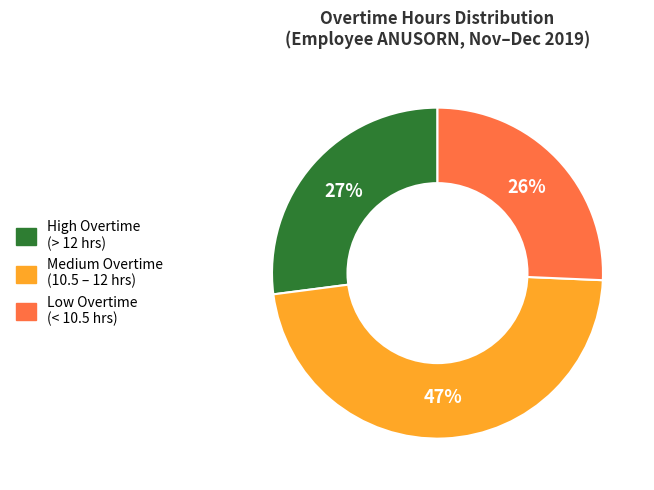

To the nearest percent, what is the average slice percentage?

33%